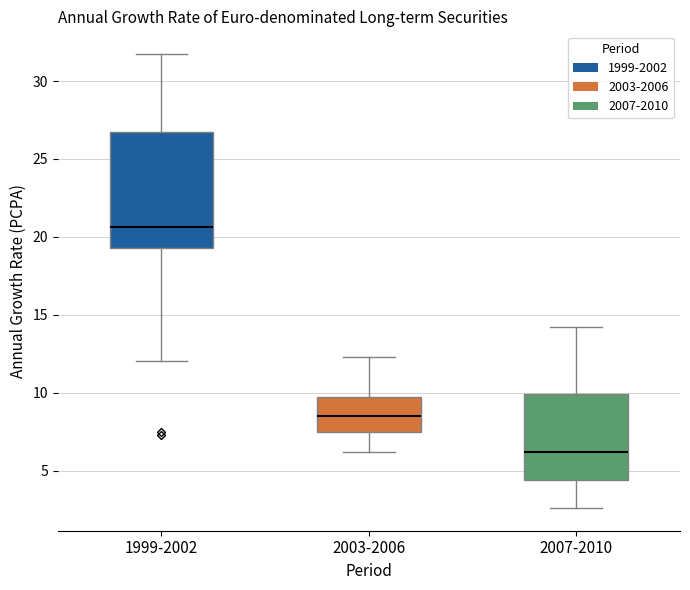

Reading left to right, transcribe this box plot: for each box, give where its median line is, the range the box spans, and where its two whiskers end, as read against the y-axis. The values are not printed on the chart, so give them approximately, as read against the axis.

1999-2002: median 20.5, box 19.5 to 26.5, whiskers 12.0 to 31.5
2003-2006: median 8.5, box 7.5 to 9.5, whiskers 6.0 to 12.5
2007-2010: median 6.0, box 4.5 to 10.0, whiskers 2.5 to 14.0